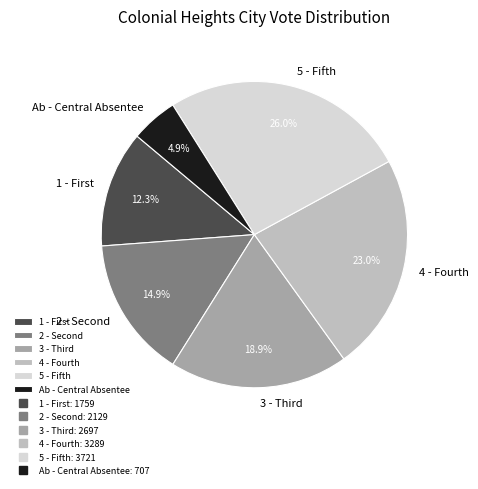

Count the number of slices in the pie.

6